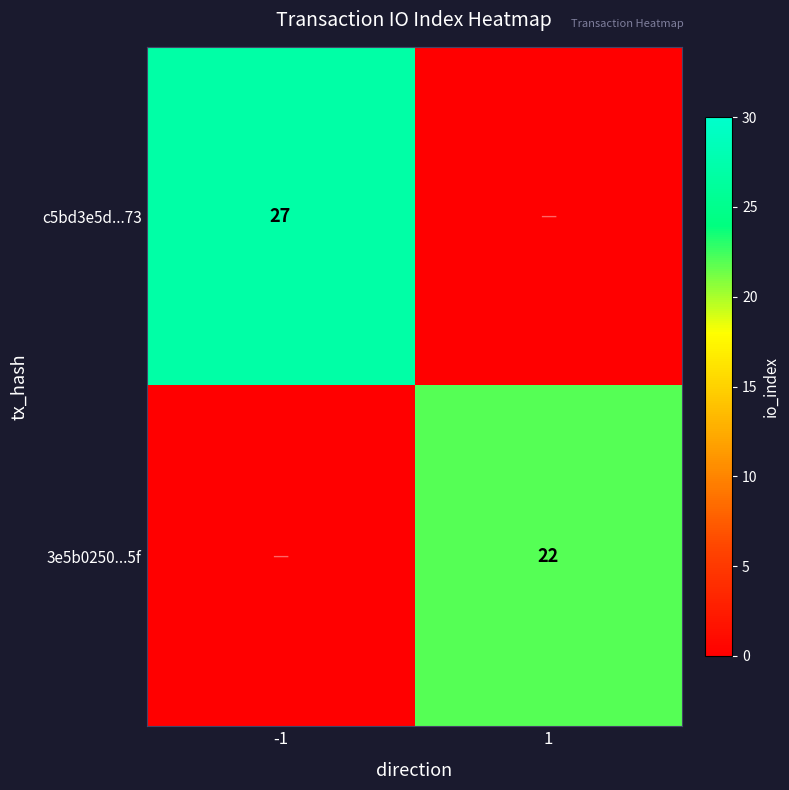

Is the value of 3e5b0250...5f at 1 greater than the value of c5bd3e5d...73 at -1?

No